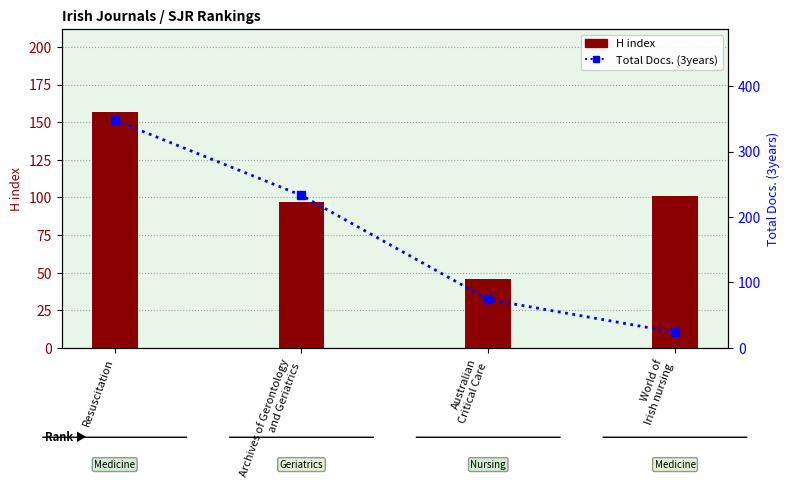

What is the difference between the maximum and minimum values in the H index series?

111